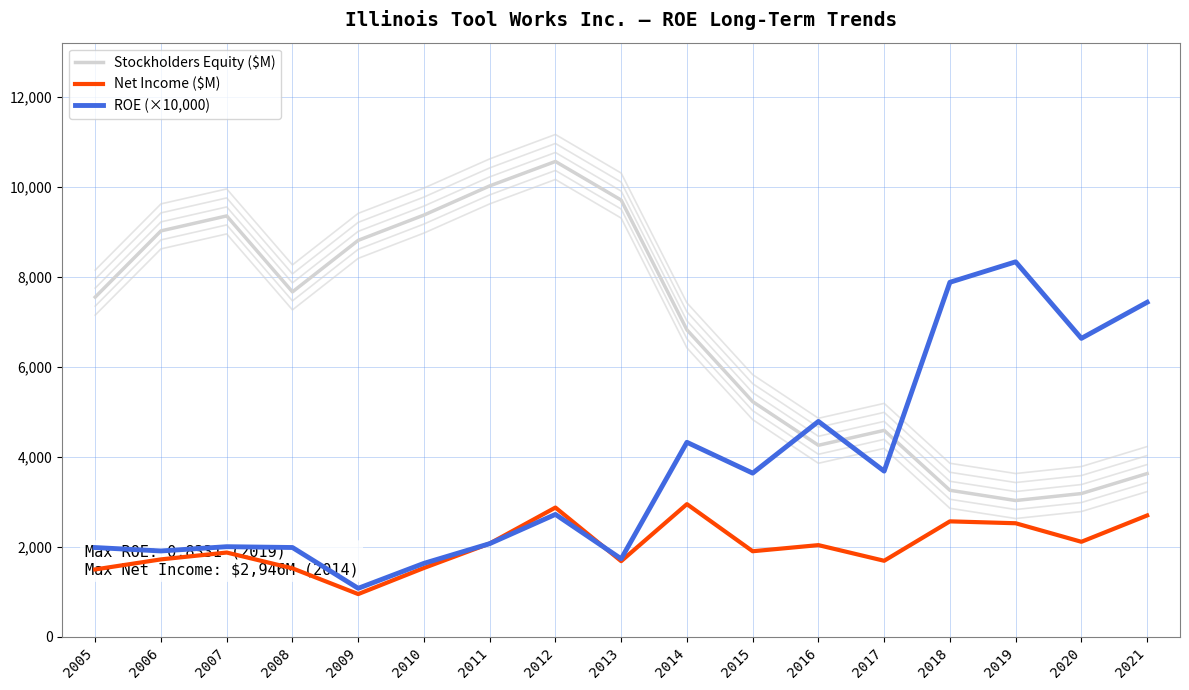

True or false: Net Income ($M) has a value of 1519.0 at 2008.

True